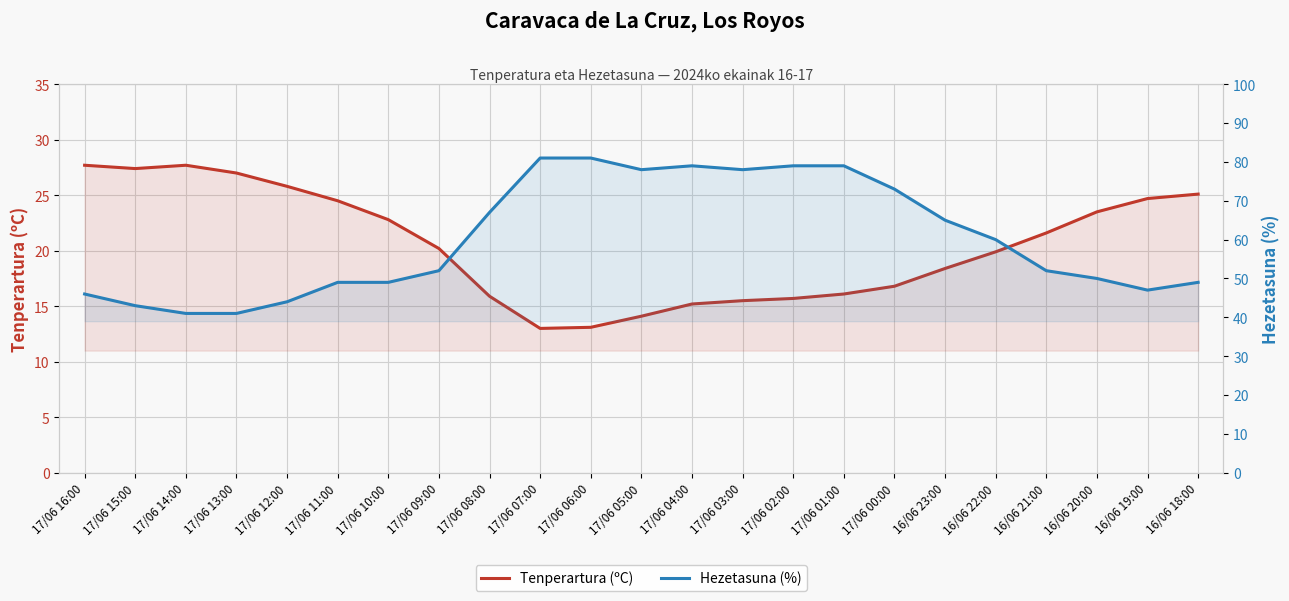

Which series changed the most between 17/06 14:00 and 16/06 19:00?

Hezetasuna (%)